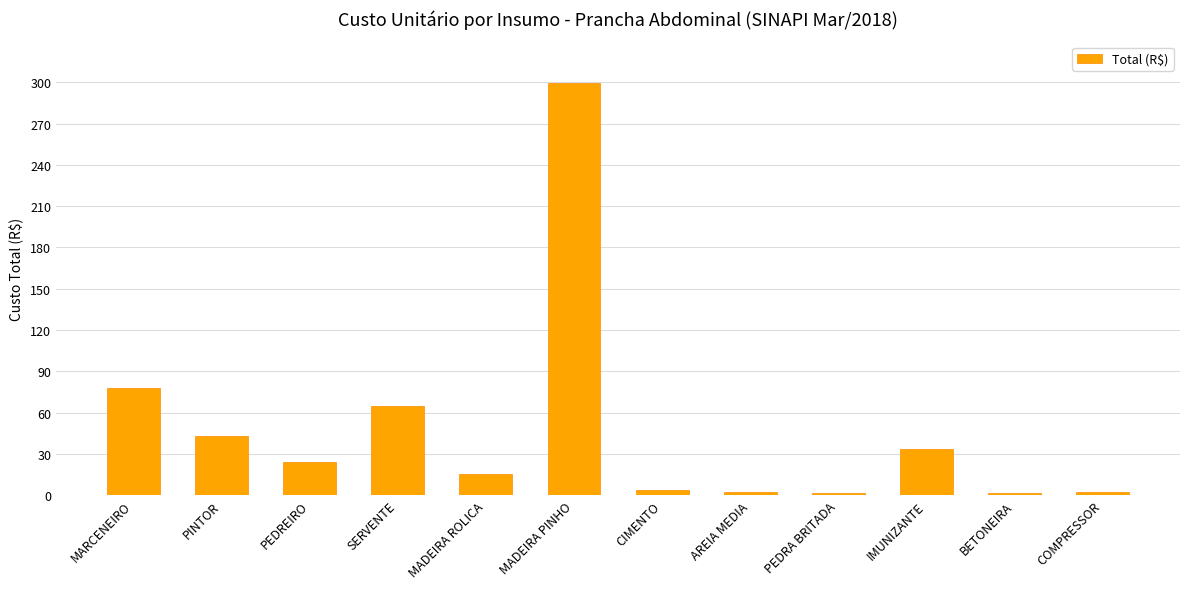

What is the ratio of the value at PINTOR to the value at IMUNIZANTE?

1.3